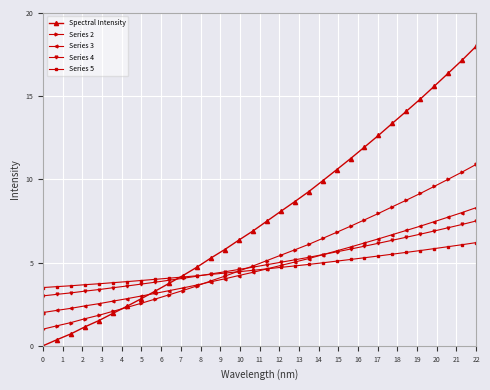

What is the greatest value displayed?

18.0